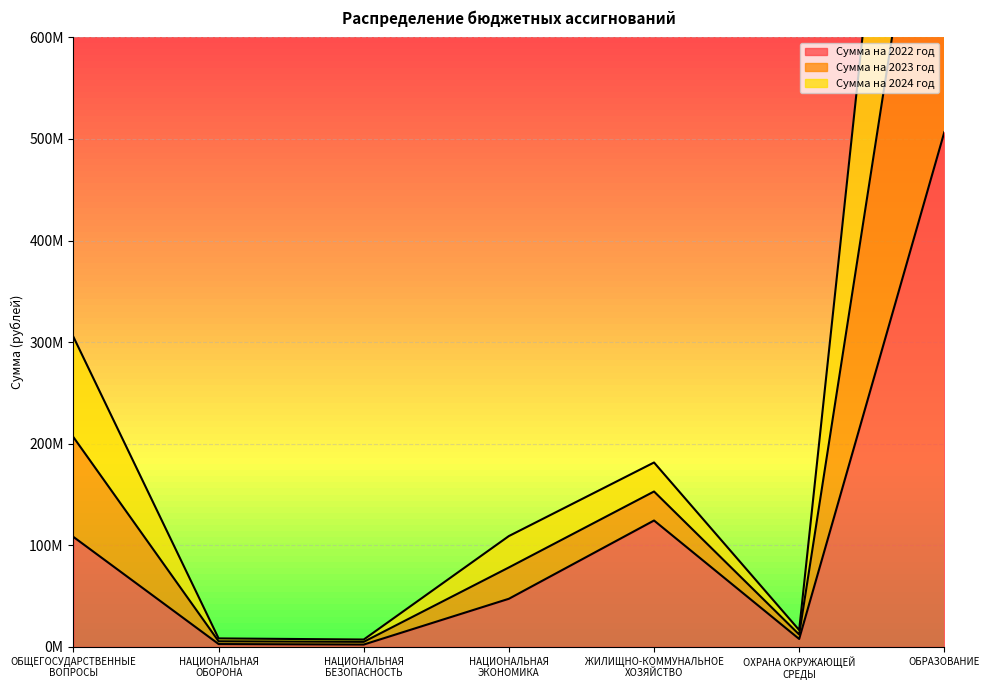

Between ОХРАНА ОКРУЖАЮЩЕЙ
СРЕДЫ and НАЦИОНАЛЬНАЯ
ЭКОНОМИКА, which is larger?

НАЦИОНАЛЬНАЯ
ЭКОНОМИКА